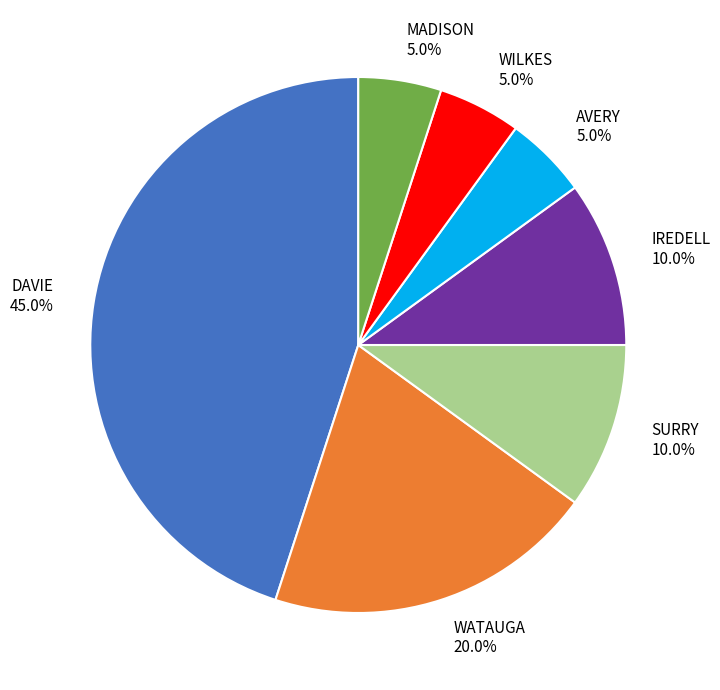

The SURRY slice represents 1% of the pie. True or false?

False